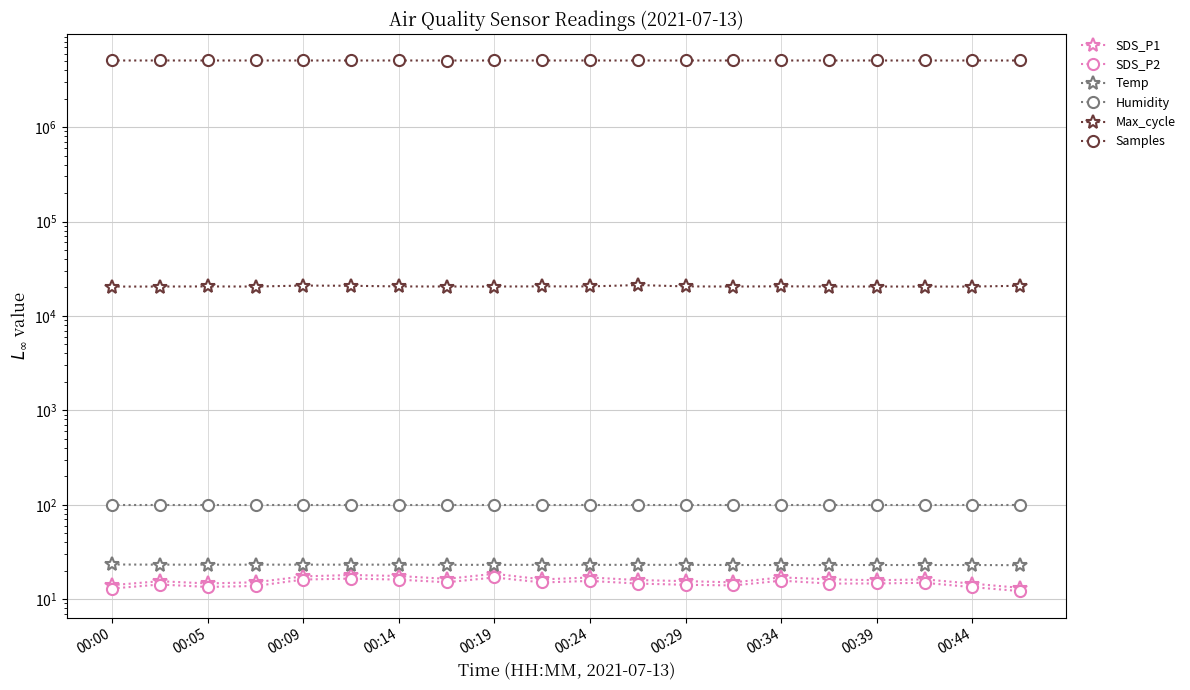

The Temp series shows 23.1 at 00:24. True or false?

True